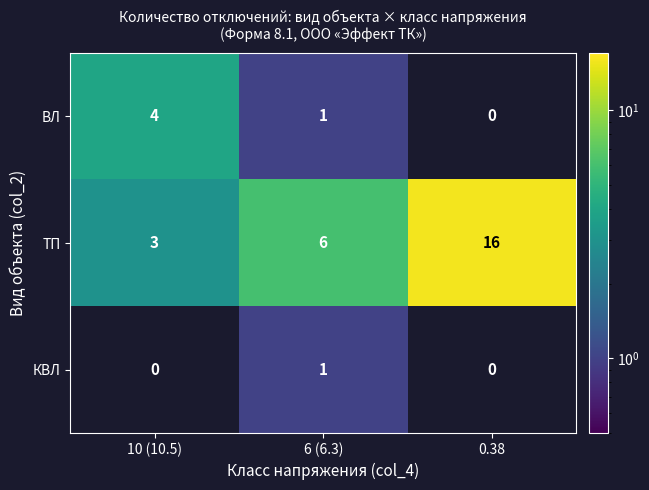

Reading left to right, what are all the values shown in this chart?

ВЛ: 4	1	0
ТП: 3	6	16
КВЛ: 0	1	0